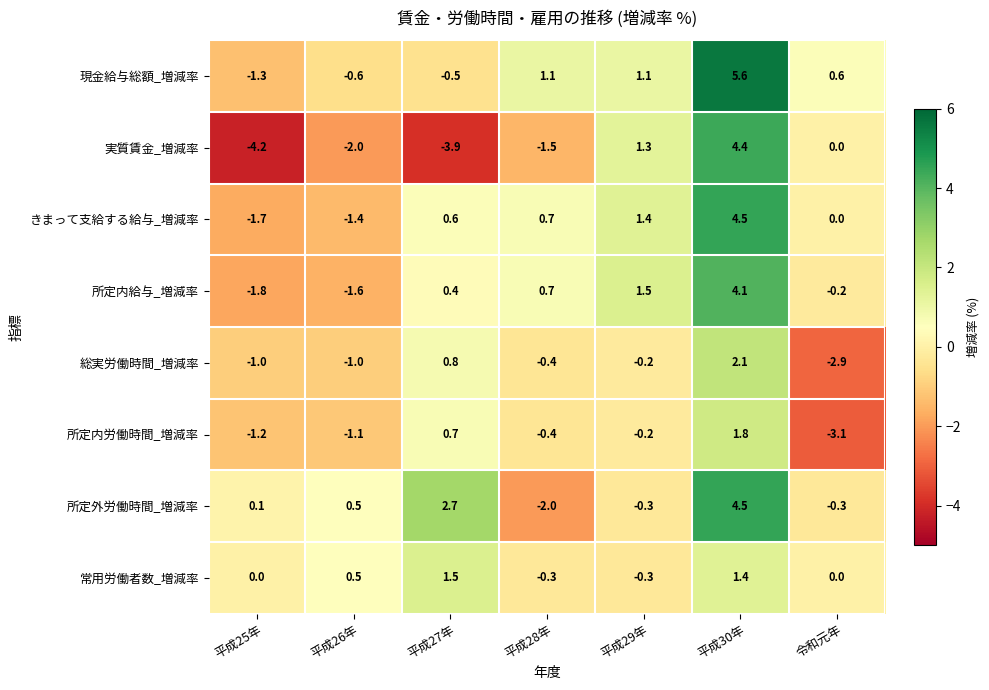

What is the sum of the 総実労働時間_増減率 values at 平成29年 and 平成26年?

-1.2